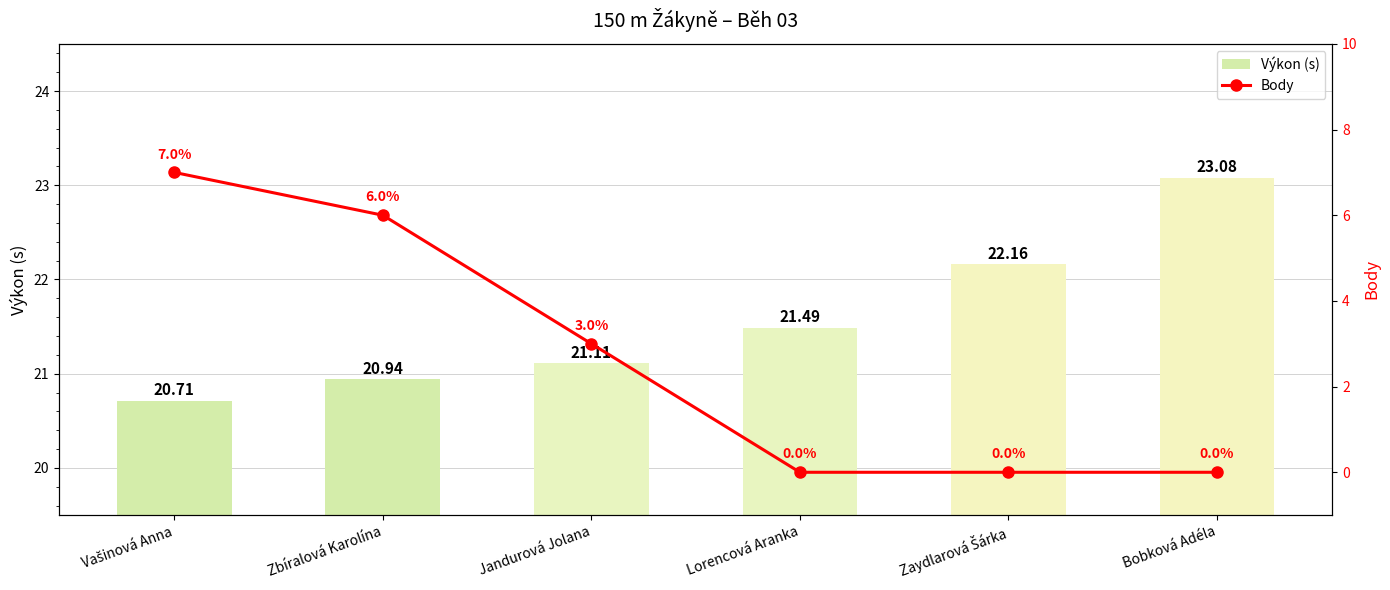

Is it true that Body equals 2.2 at Zbíralová Karolína?

False